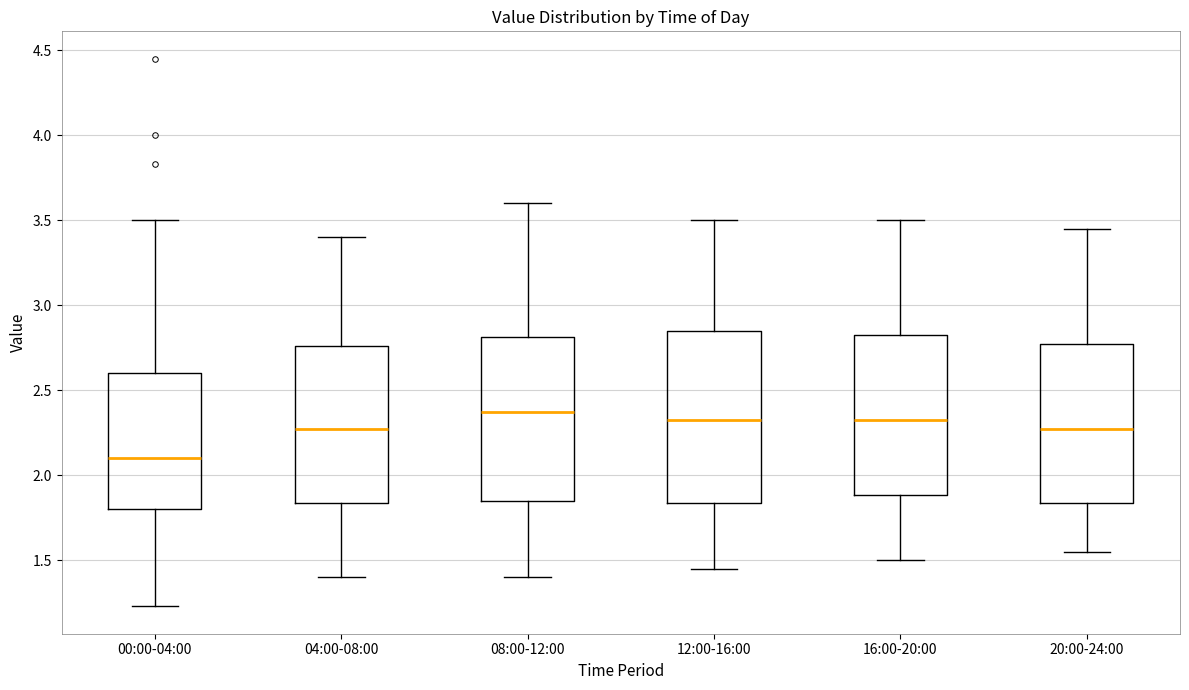

Which box's median line is the lowest?

00:00-04:00